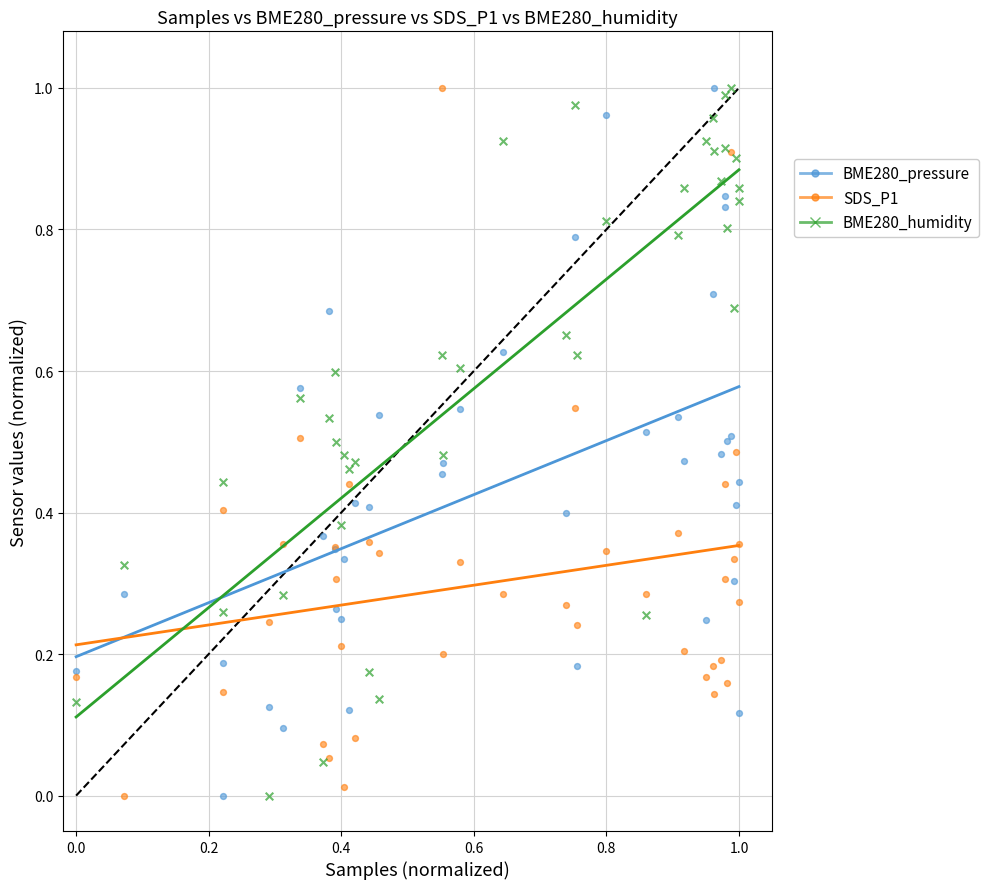

What are all the series names shown in the legend?

BME280_pressure, SDS_P1, BME280_humidity